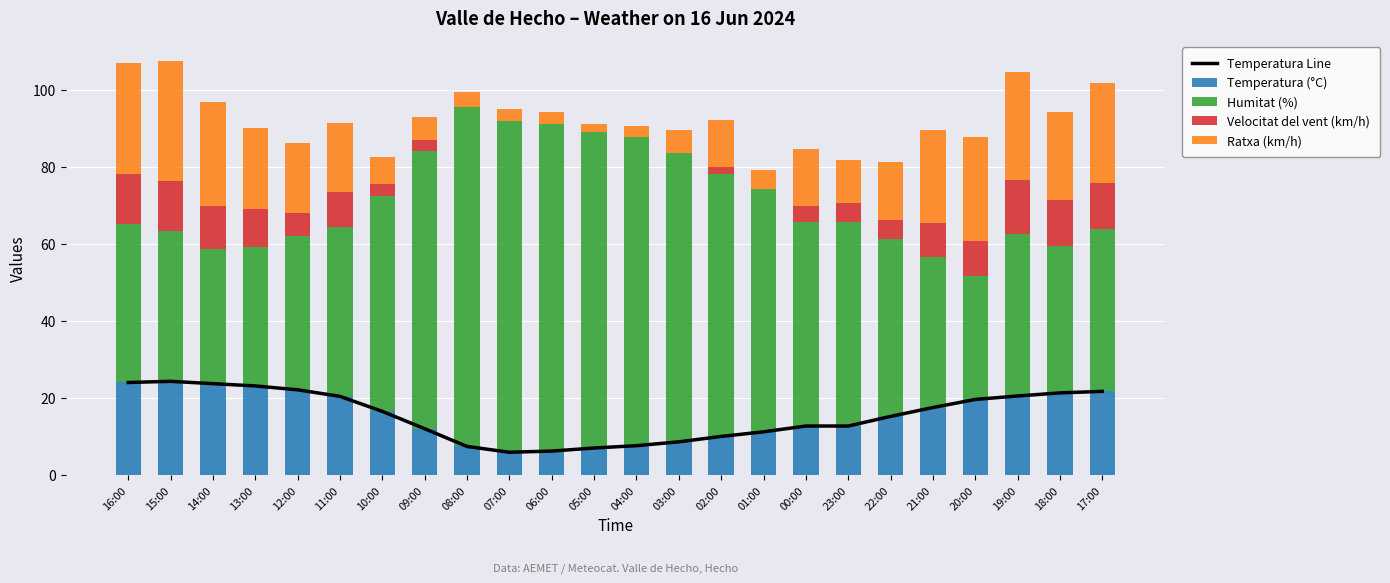

At which label does Velocitat del vent (km/h) reach its peak?

19:00